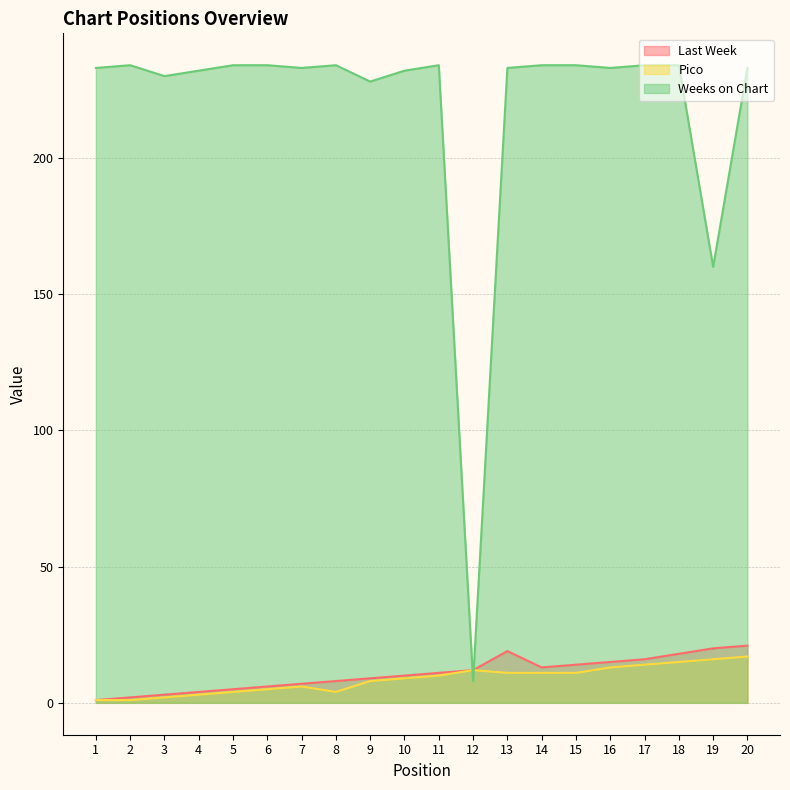

In Last Week, how many points are lower than both neighbors (excluding endpoints)?

1